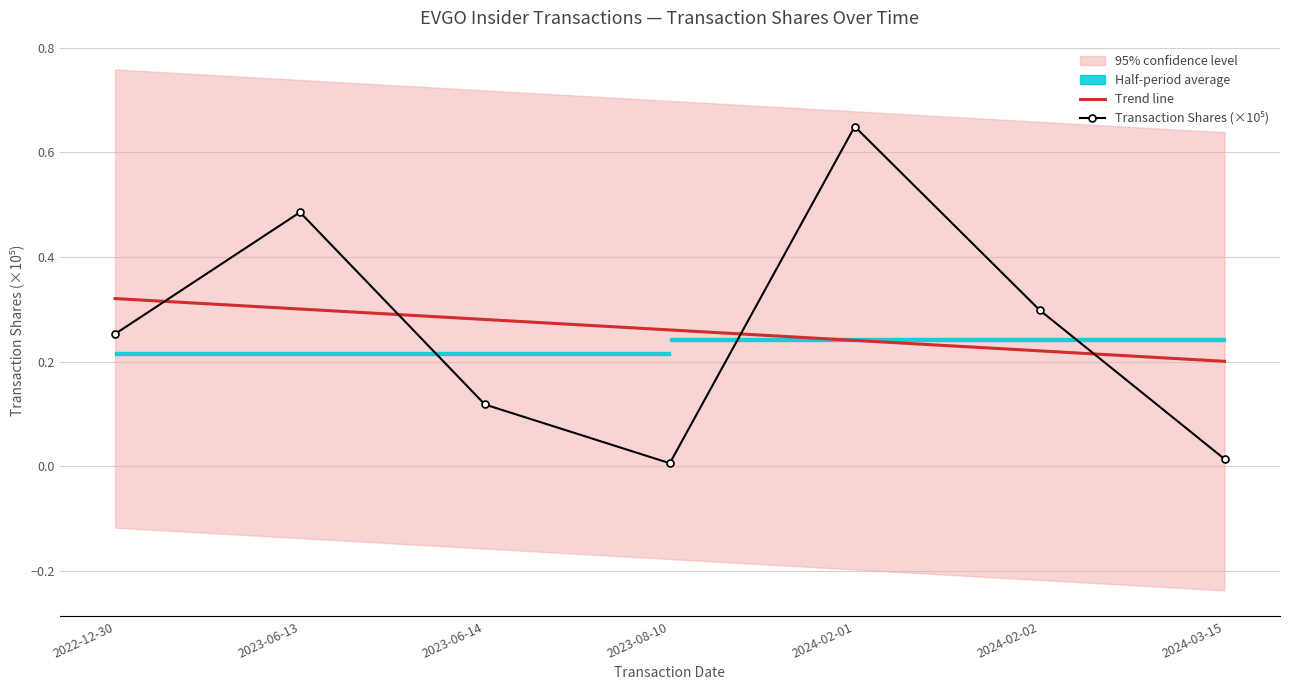

True or false: Transaction Shares (×10⁵) has a value of 0.5 at 2023-06-13.

True